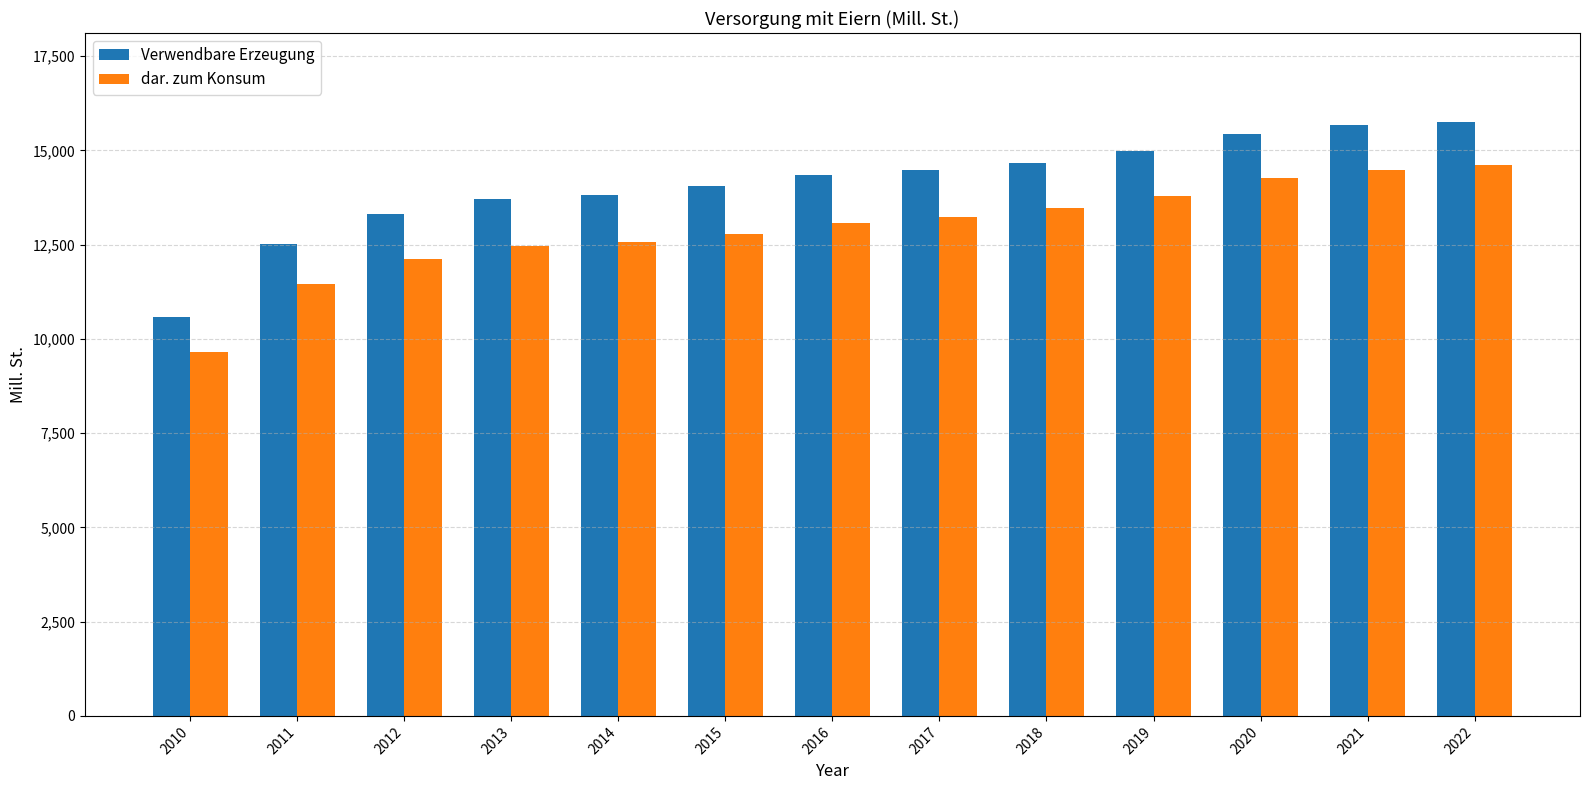

Is the value of dar. zum Konsum at 2017 greater than the value of Verwendbare Erzeugung at 2015?

No